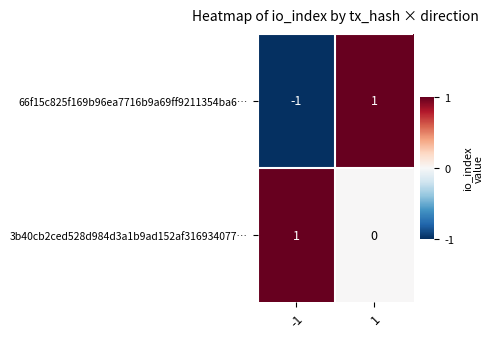

Reading left to right, list all the values displayed in this chart.

66f15c825f169b96ea7716b9a69ff9211354ba6…: -1=-1	1=1
3b40cb2ced528d984d3a1b9ad152af316934077…: -1=1	1=0